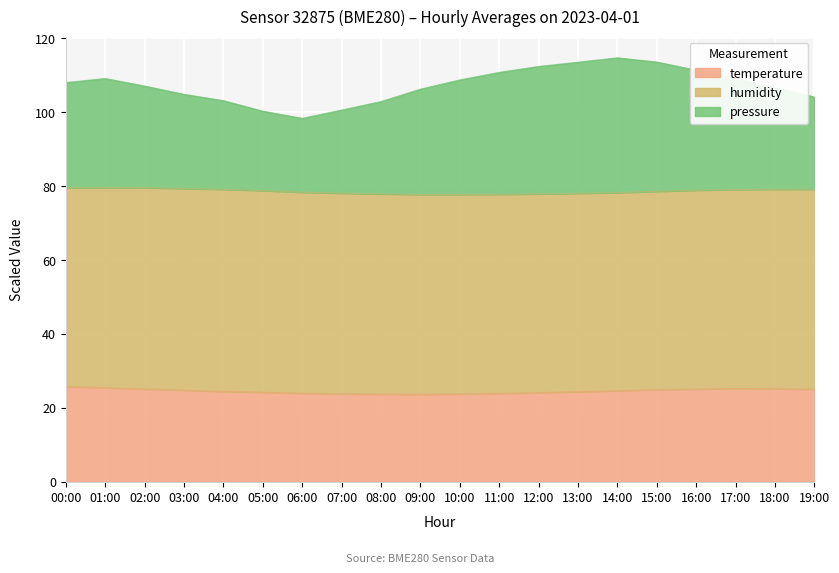

What is the total value across all series at 01:00?

109.1